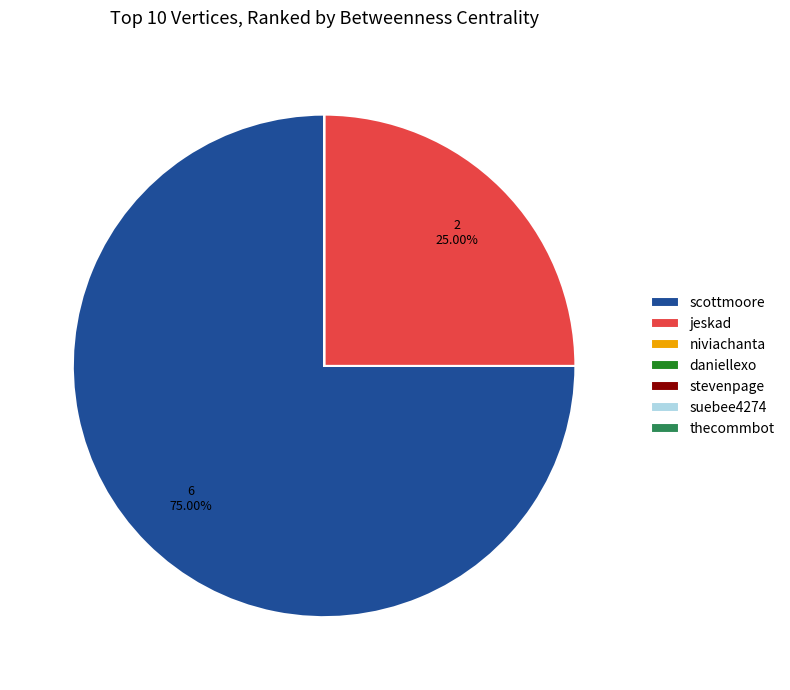

To the nearest percent, what is the average slice percentage?

14%